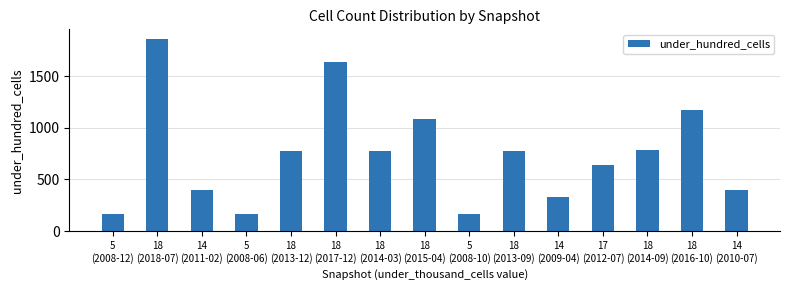

Are the bars horizontal?

No